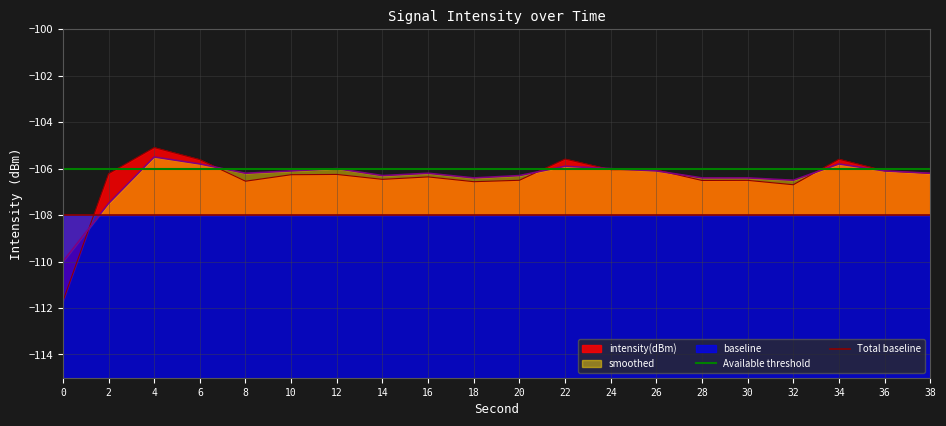

Does the chart have visible grid lines?

Yes